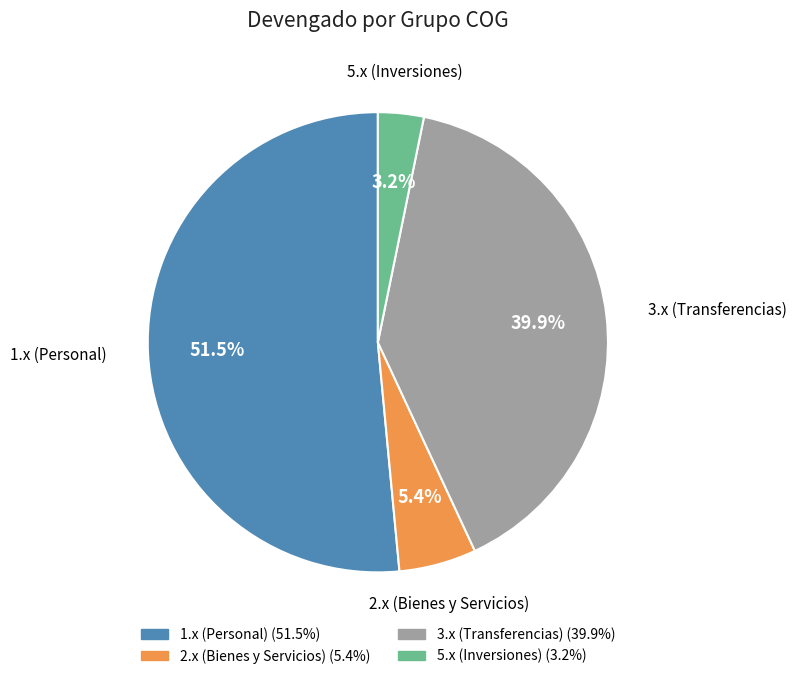

Is there a majority slice in this chart?

Yes